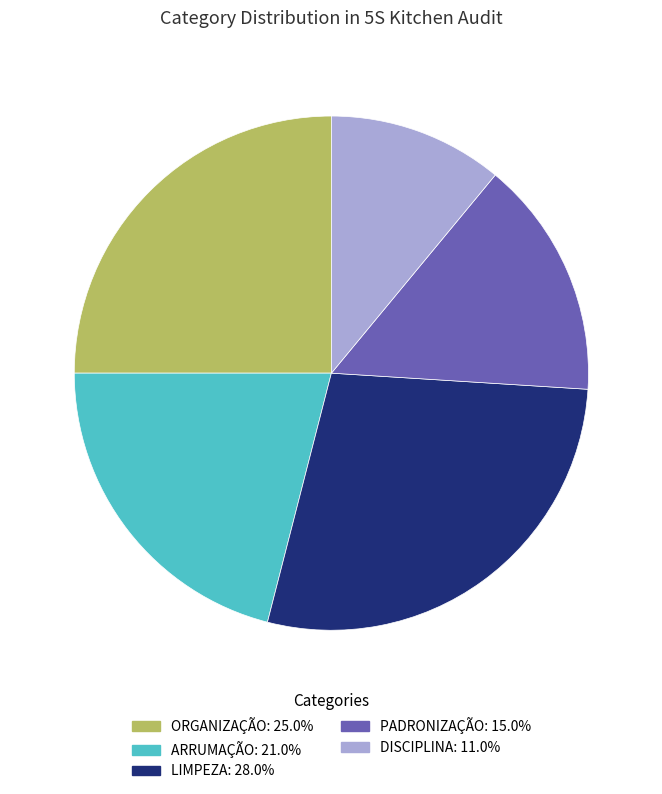

Rank the categories by value from highest to lowest.

LIMPEZA, ORGANIZAÇÃO, ARRUMAÇÃO, PADRONIZAÇÃO, DISCIPLINA